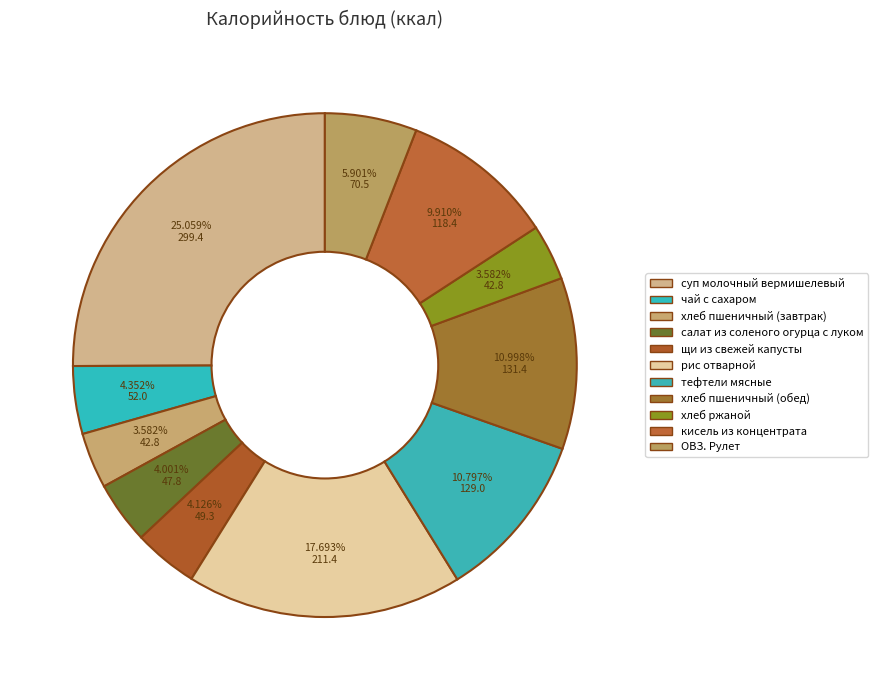

The суп молочный вермишелевый slice represents 25% of the pie. True or false?

True